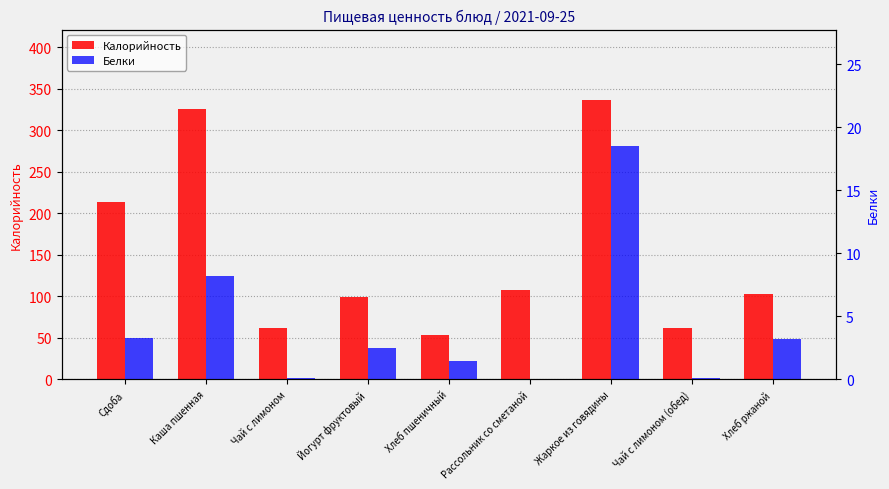

Read the Белки value at Жаркое из говядины.

18.5